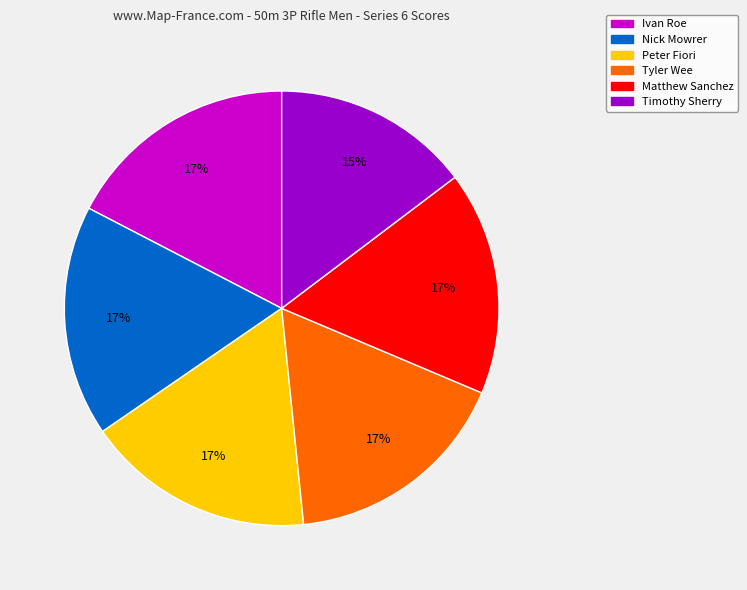

What is the smallest slice in the pie chart?

Timothy Sherry